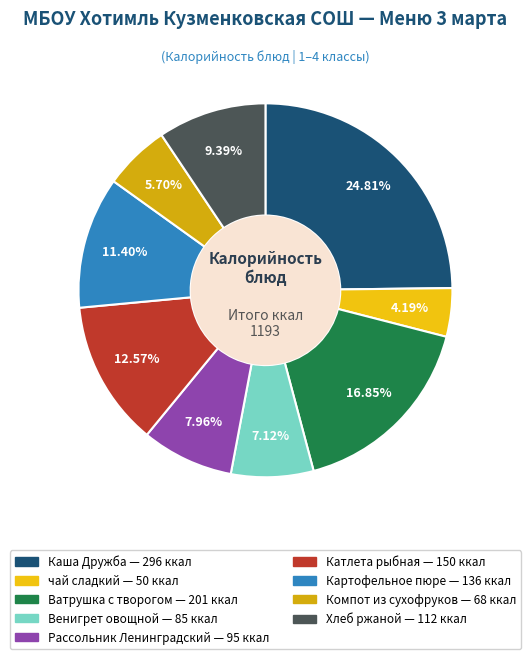

To the nearest percent, what percentage of the pie is Компот из сухофруков?

6%